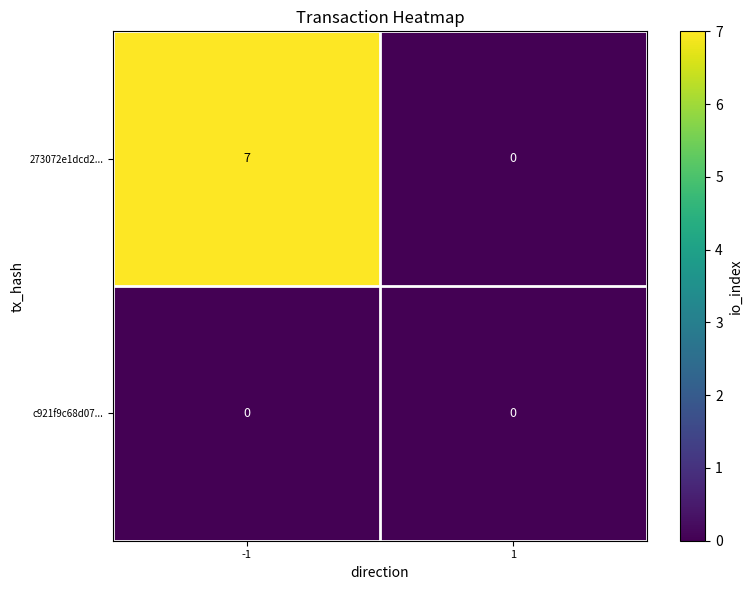

List the series in order of their peak value, lowest first.

c921f9c68d07..., 273072e1dcd2...